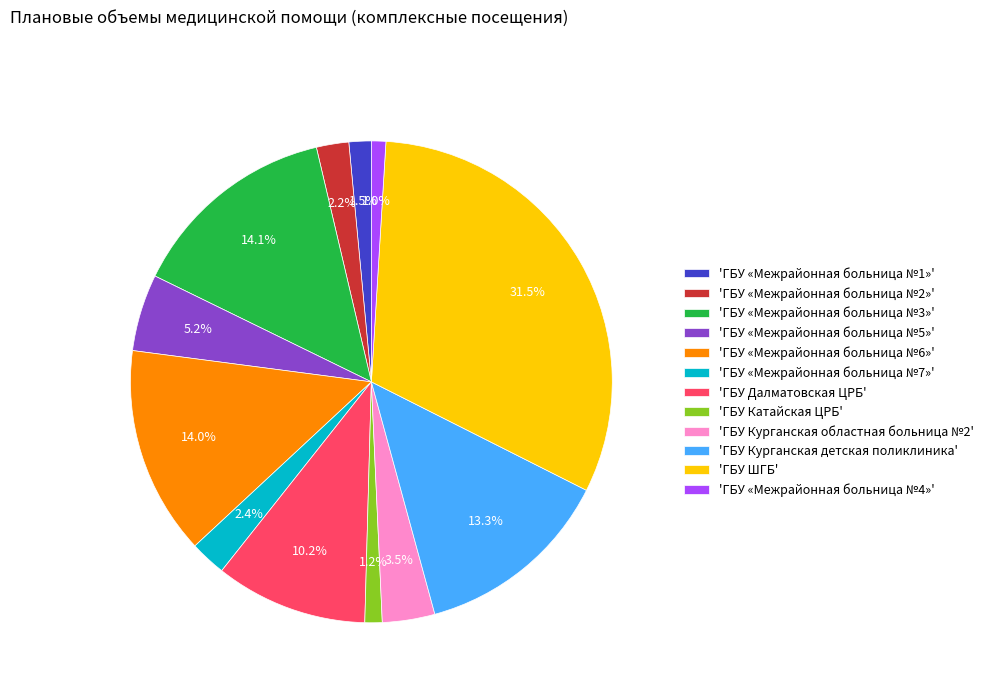

How many slices are in this pie chart?

12